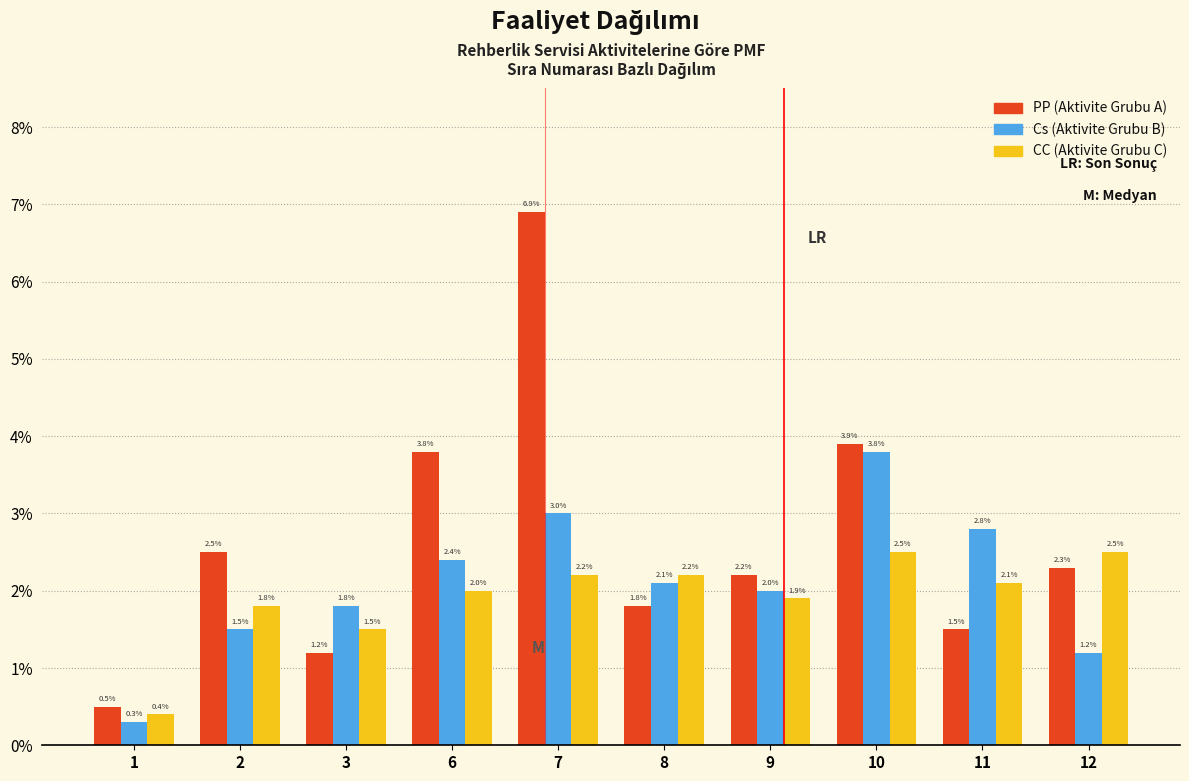

Reading left to right, transcribe all the data shown in this chart.

PP: 1=0.5	2=2.5	3=1.2	6=3.8	7=6.9	8=1.8	9=2.2	10=3.9	11=1.5	12=2.3
Cs: 1=0.3	2=1.5	3=1.8	6=2.4	7=3.0	8=2.1	9=2.0	10=3.8	11=2.8	12=1.2
CC: 1=0.4	2=1.8	3=1.5	6=2.0	7=2.2	8=2.2	9=1.9	10=2.5	11=2.1	12=2.5